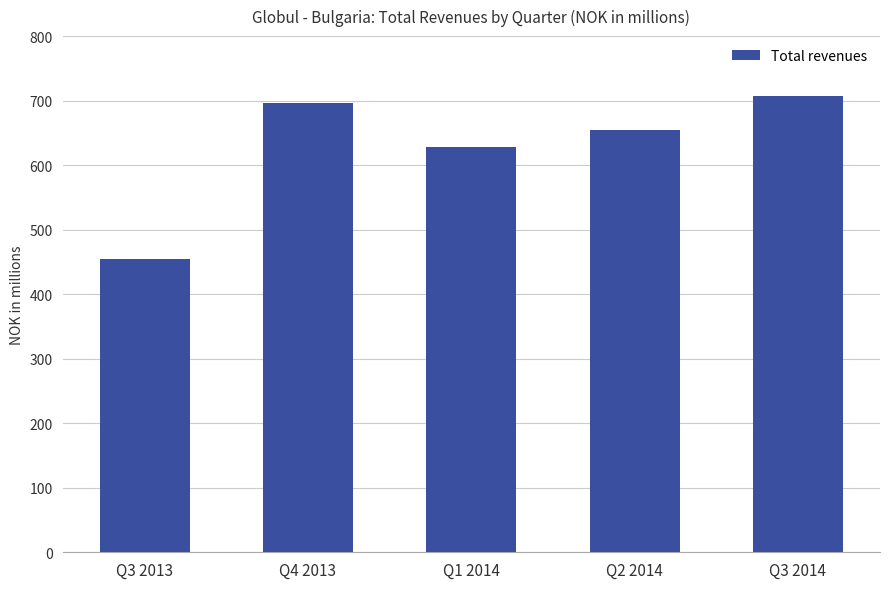

What is the label of the 3rd bar from the left?

Q1 2014